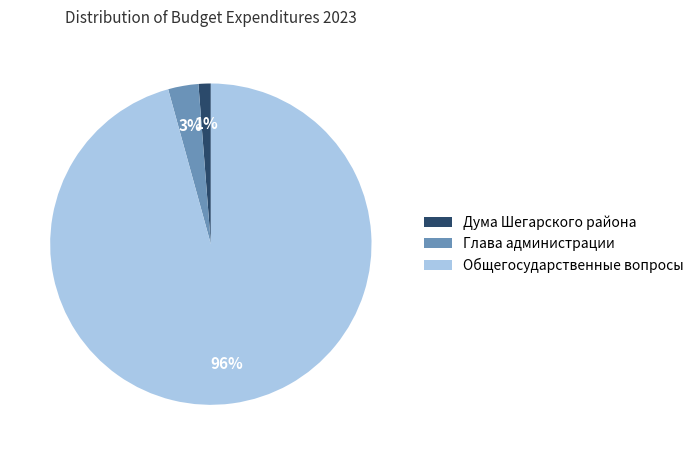

To the nearest percent, what portion does Глава администрации represent?

3%